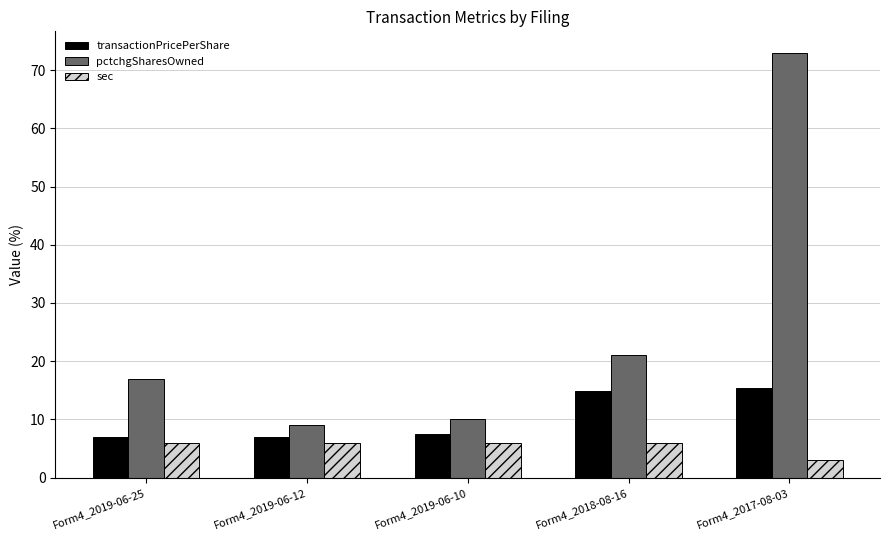

What is the difference between the second highest and second lowest values in the transactionPricePerShare series?

7.9